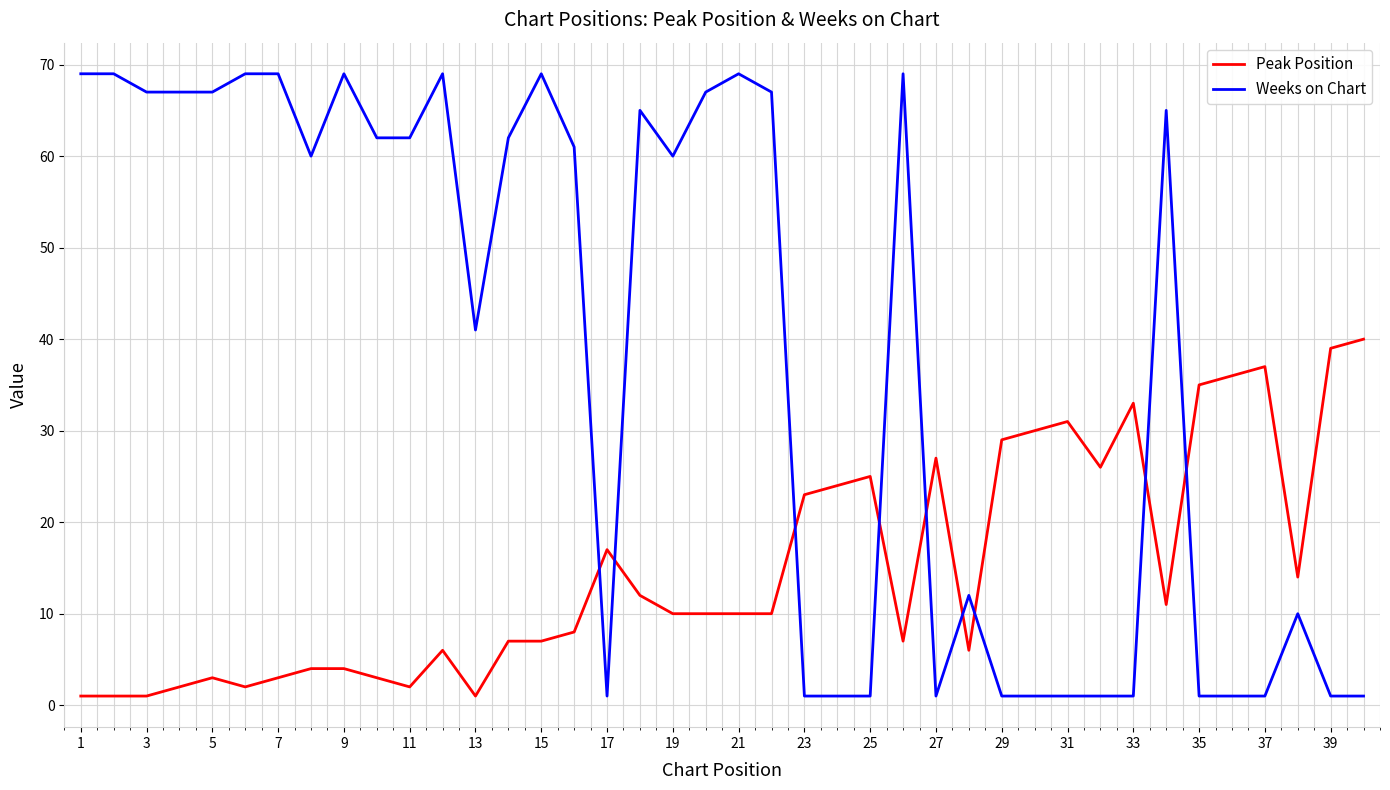

Reading right to left, extract all data points from this chart.

Peak Position: 40	39	14	37	36	35	11	33	26	31	30	29	6	27	7	25	24	23	10	10	10	10	12	17	8	7	7	1	6	2	3	4	4	3	2	3	2	1	1	1
Weeks on Chart: 1	1	10	1	1	1	65	1	1	1	1	1	12	1	69	1	1	1	67	69	67	60	65	1	61	69	62	41	69	62	62	69	60	69	69	67	67	67	69	69